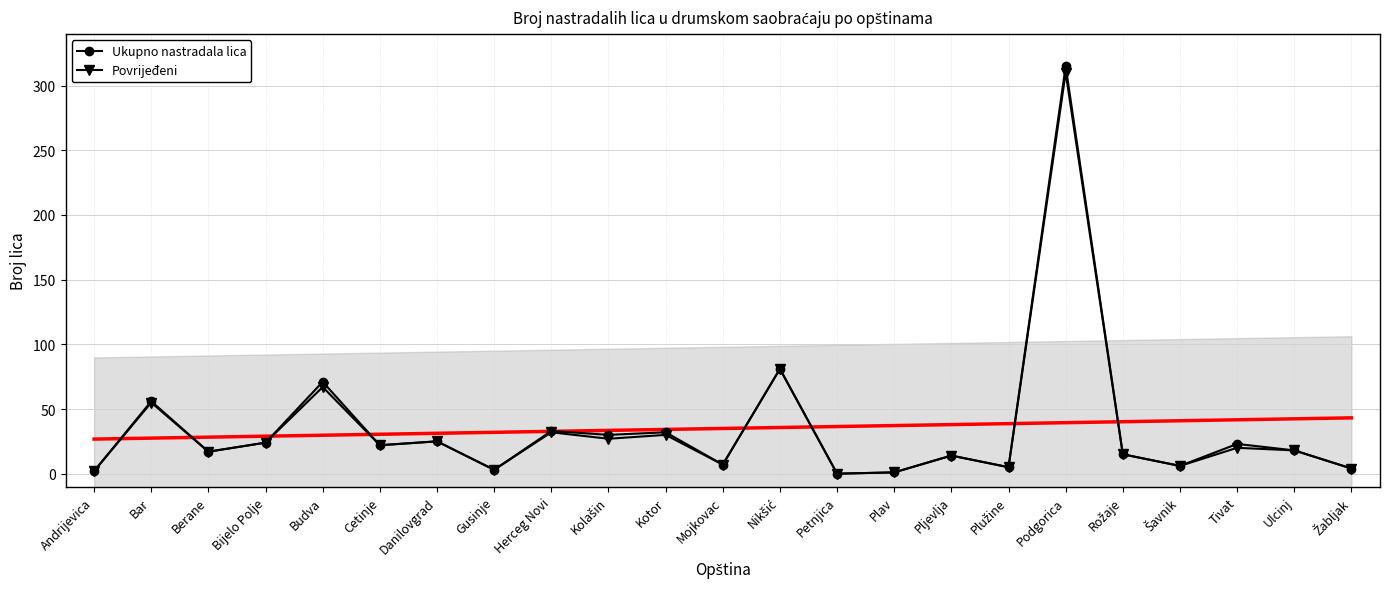

What is the difference between the second highest and second lowest values in the Ukupno nastradala lica series?

80